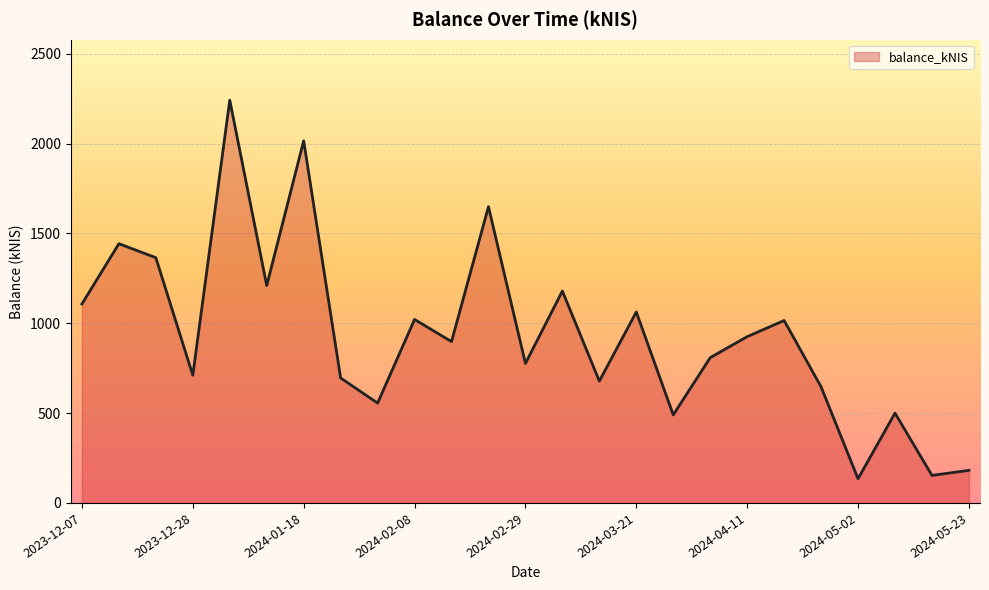

What is the difference between the second highest and second lowest values?

1862.1